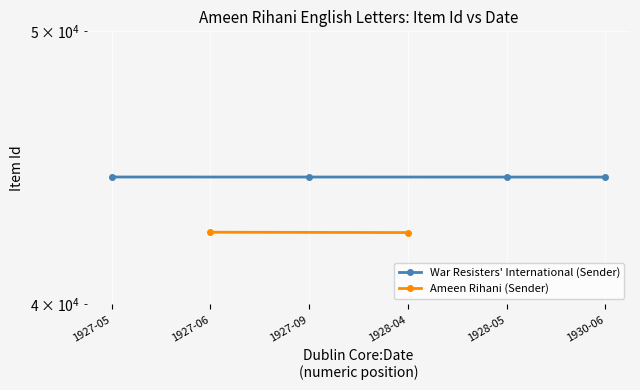

How many values are between 44388 and 44390?

3